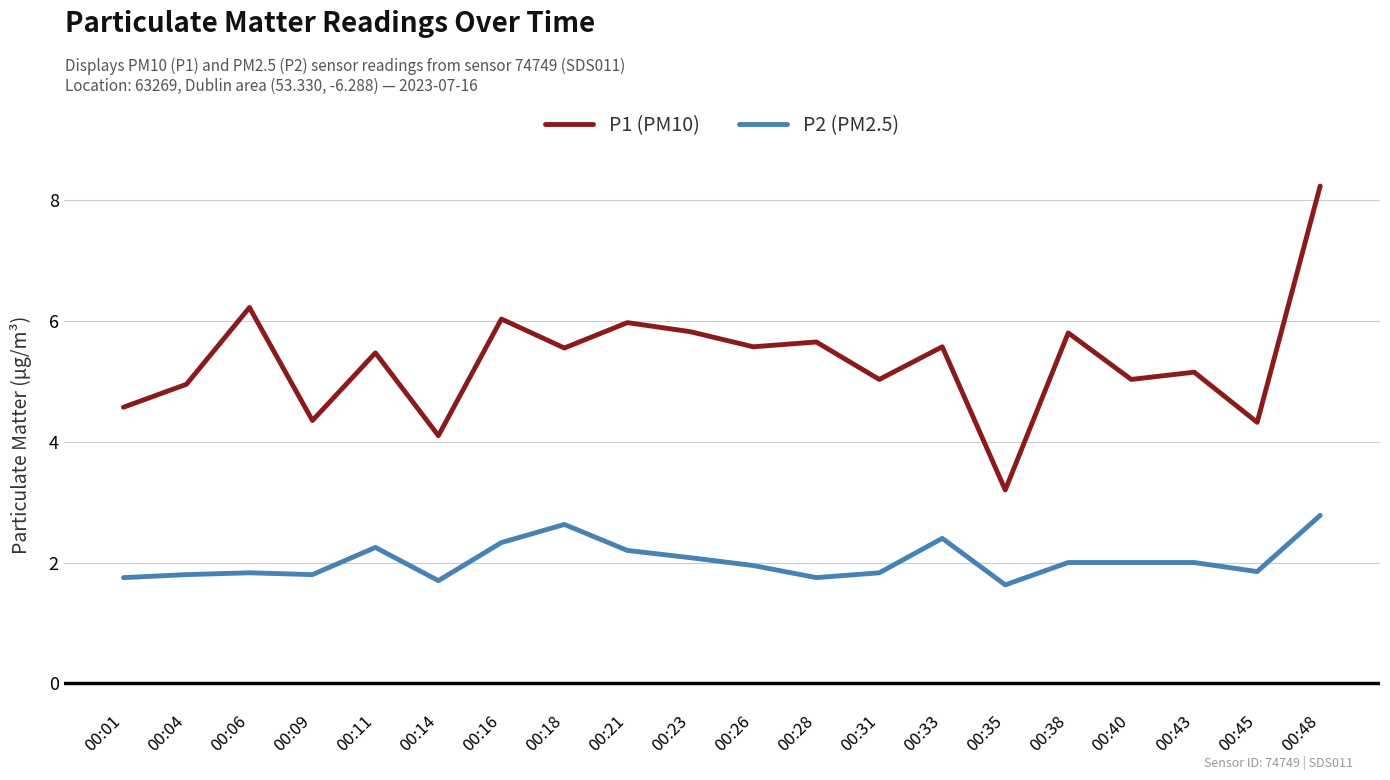

What is the approximate value of P1 (PM10) at 00:40?

5.0